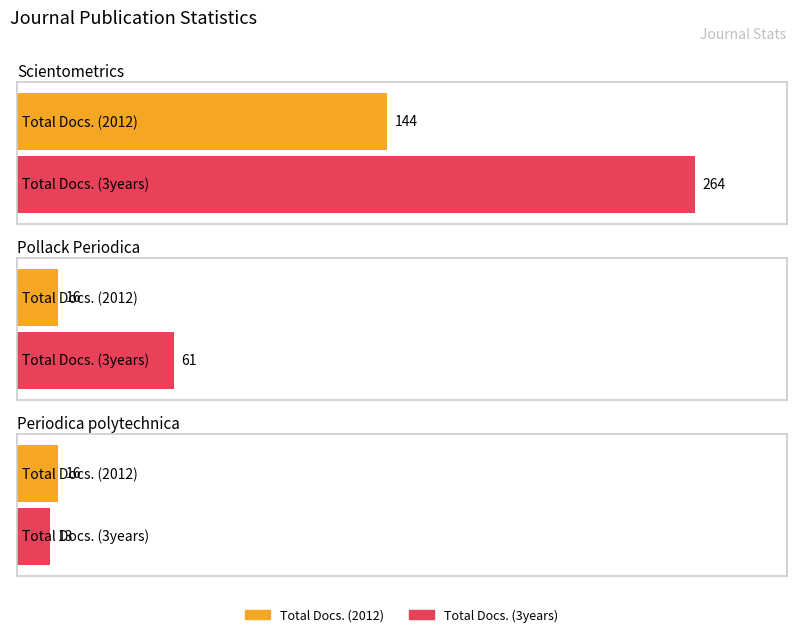

Count the Total Docs. (3years) values in the range 13 to 264.

3